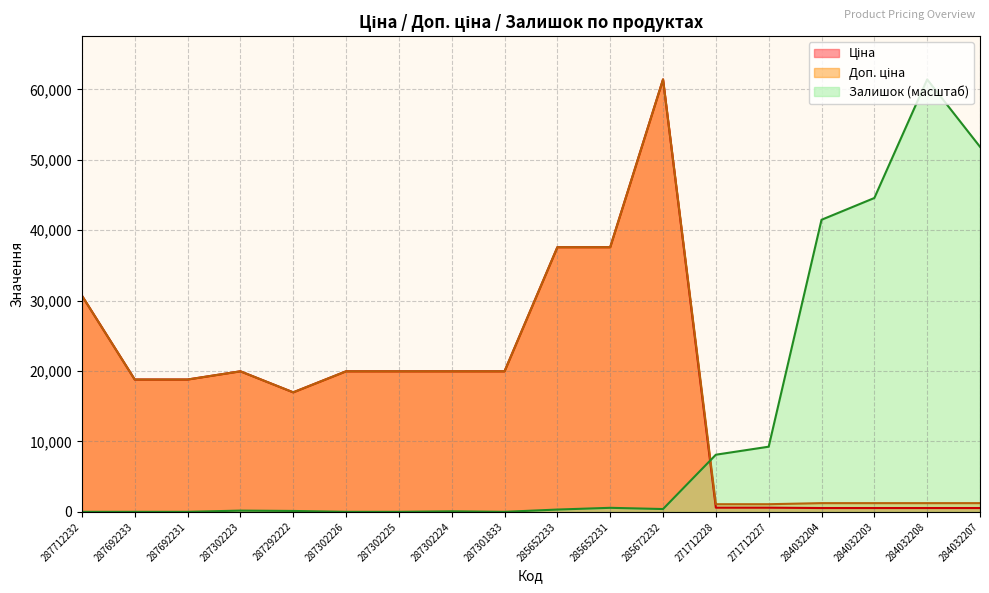

Is it true that Залишок equals 0.0 at 287692231?

True